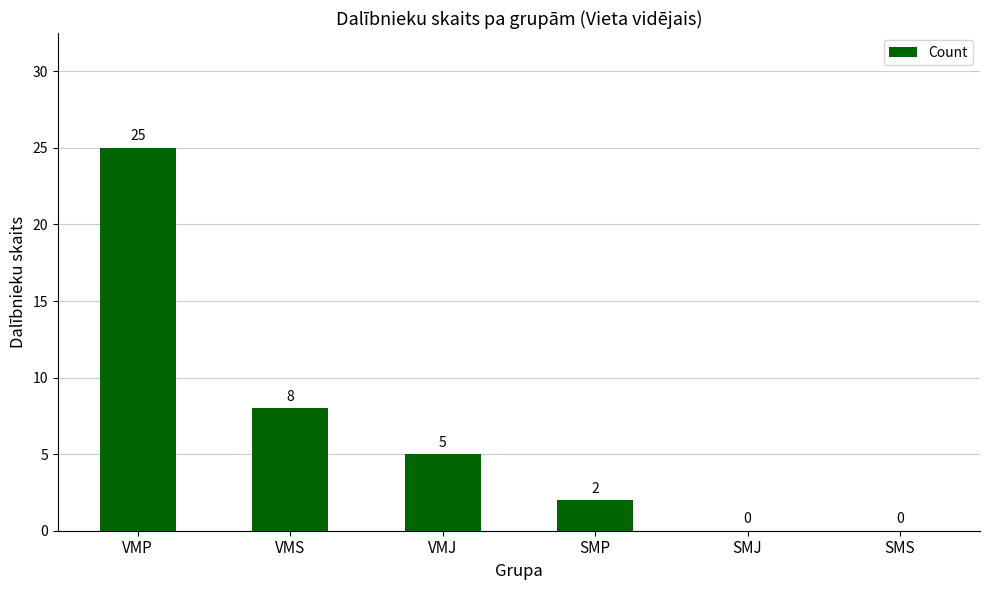

What is the maximum value shown in the chart?

25